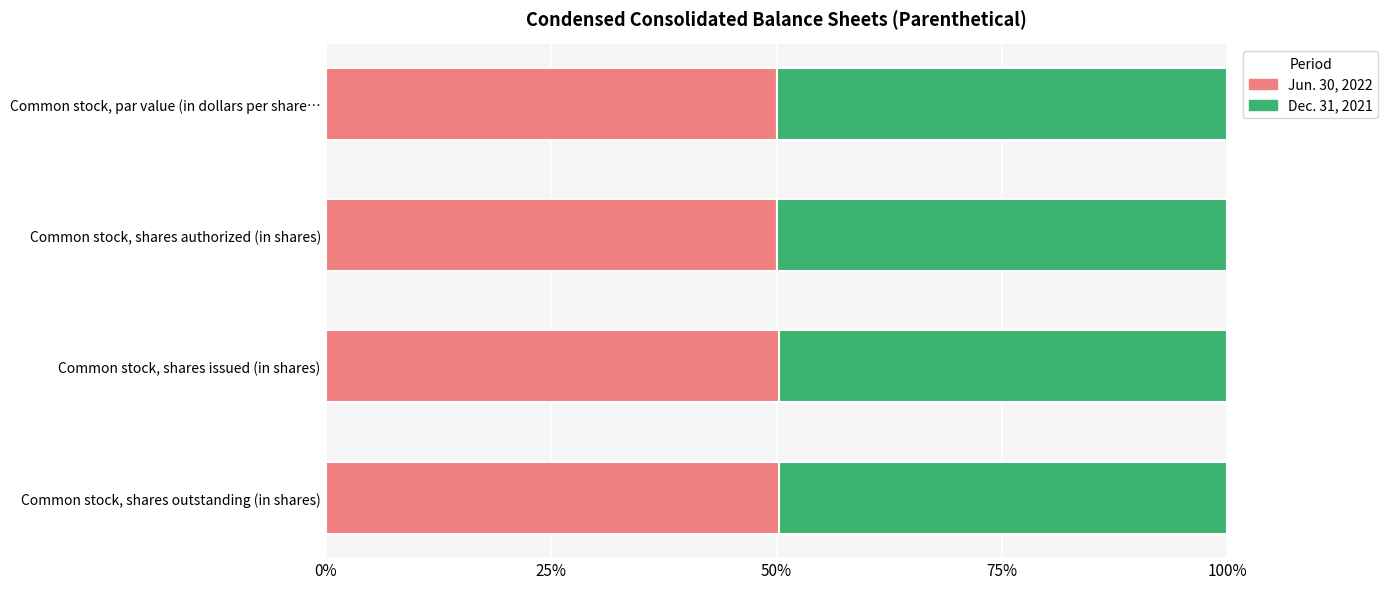

Is it true that Jun. 30, 2022 equals 13.5 at Common stock, shares issued (in shares)?

False